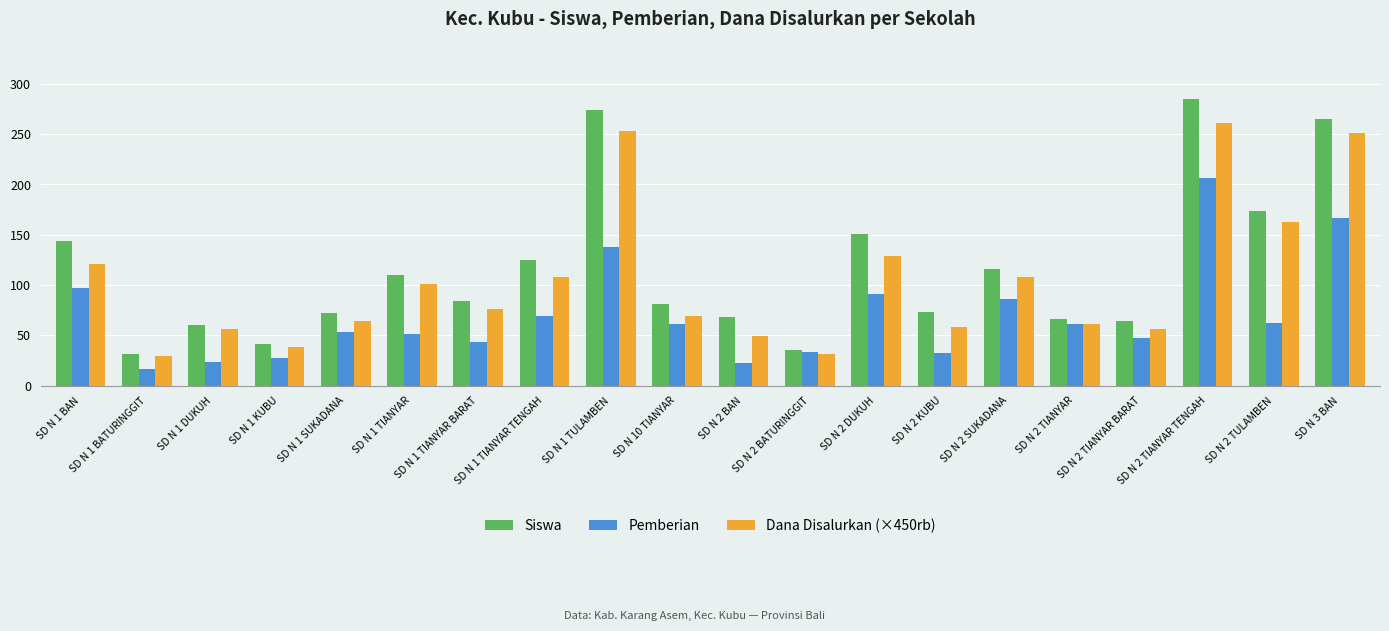

At which category is the sum across all series the highest?

SD N 2 TIANYAR TENGAH